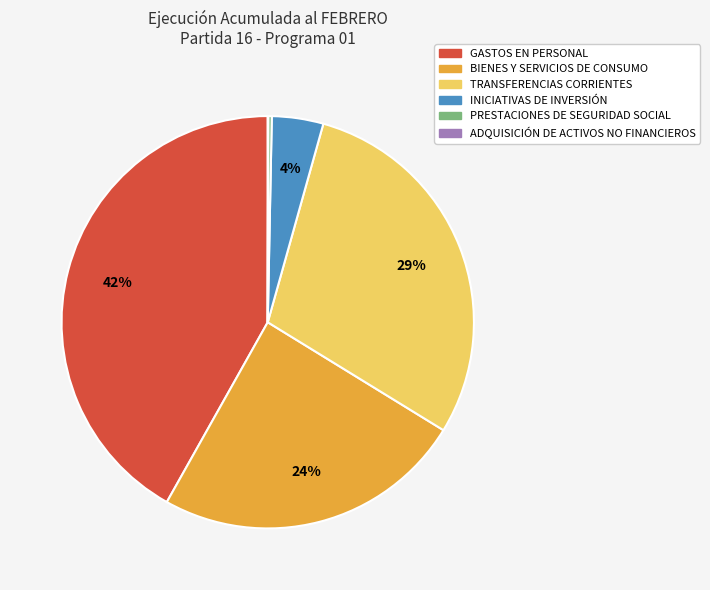

Which slice is the largest?

GASTOS EN PERSONAL